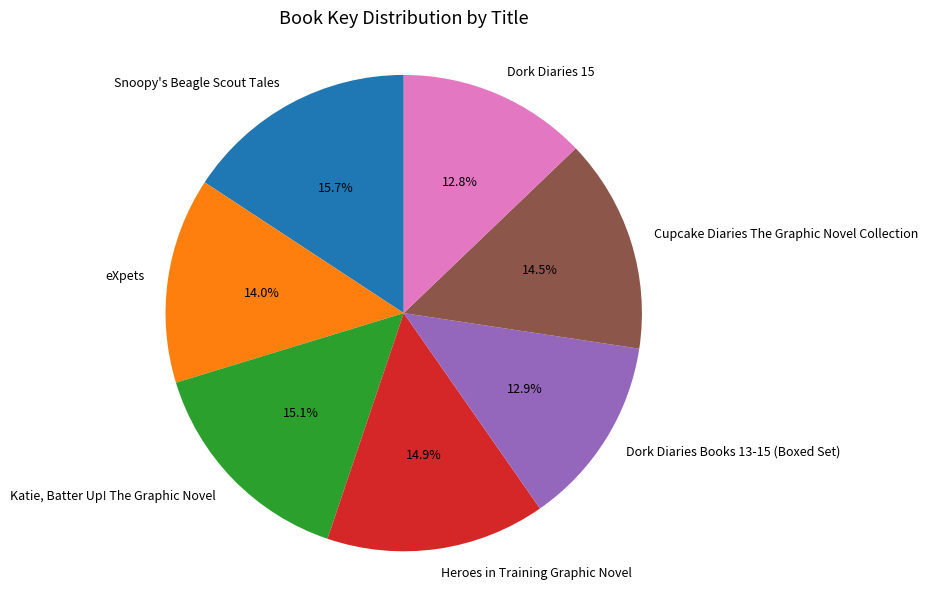

True or false: Heroes in Training Graphic Novel accounts for 22% of the total.

False